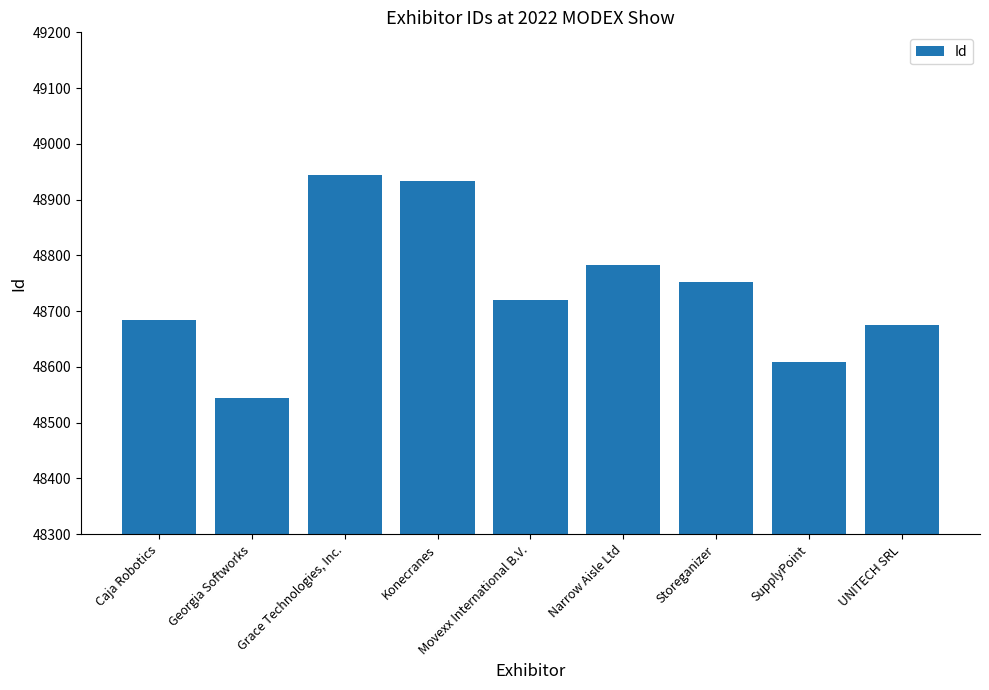

Where is the data nearest to the value 48744?

Storeganizer